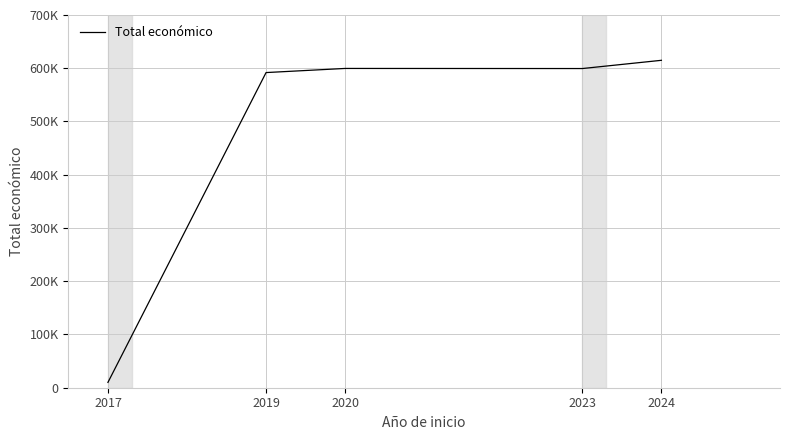

What is the smallest value displayed?

10000